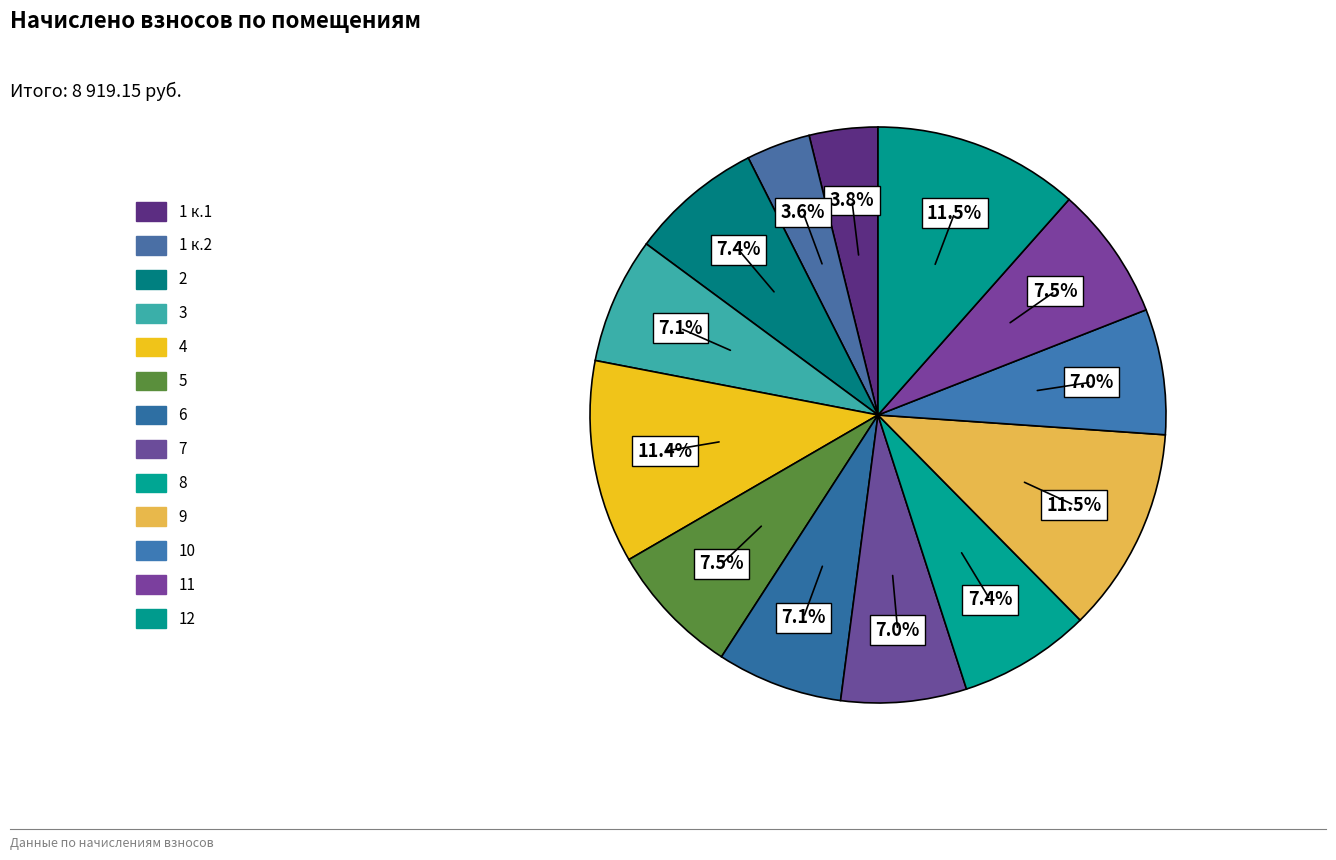

What portion of the pie excludes 12?

88.5%